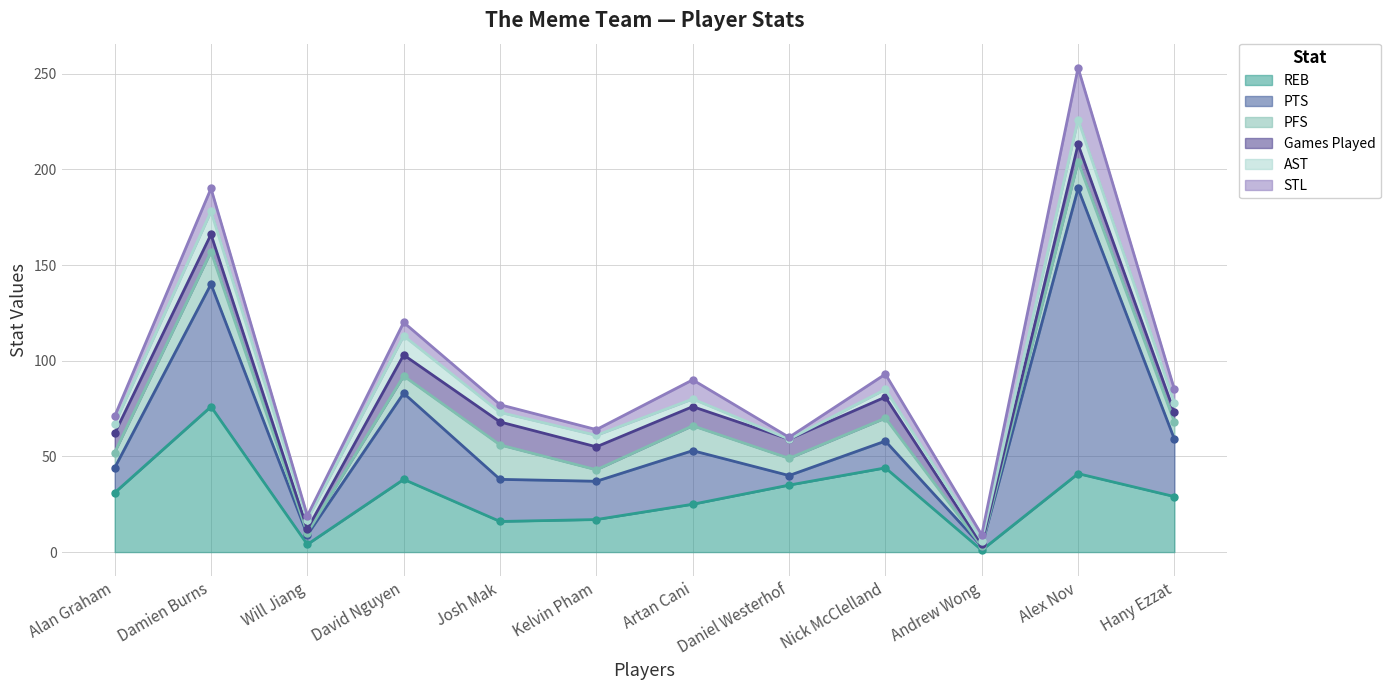

Reading left to right, transcribe all the data shown in this chart.

REB: 0=31	1=76	2=4	3=38	4=16	5=17	6=25	7=35	8=44	9=1	10=41	11=29
PTS: 0=13	1=64	2=5	3=45	4=22	5=20	6=28	7=5	8=14	9=2	10=149	11=30
PFS: 0=8	1=17	2=1	3=9	4=18	5=6	6=13	7=9	8=12	9=0	10=14	11=9
Games Played: 0=10	1=9	2=2	3=11	4=12	5=12	6=10	7=10	8=11	9=1	10=9	11=5
AST: 0=5	1=12	2=5	3=10	4=5	5=6	6=4	7=0	8=4	9=2	10=13	11=5
STL: 0=4	1=12	2=2	3=7	4=4	5=3	6=10	7=1	8=8	9=3	10=27	11=7